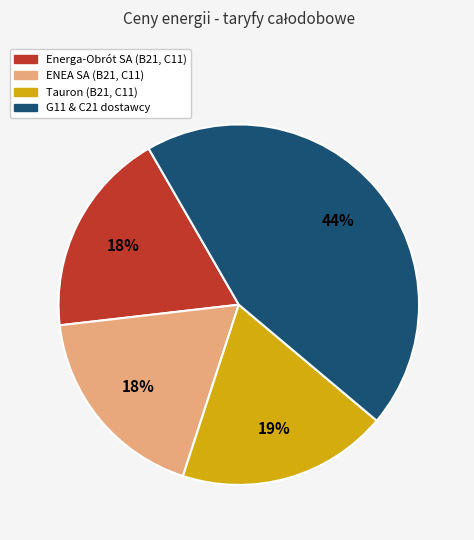

Does any single category account for the majority?

No